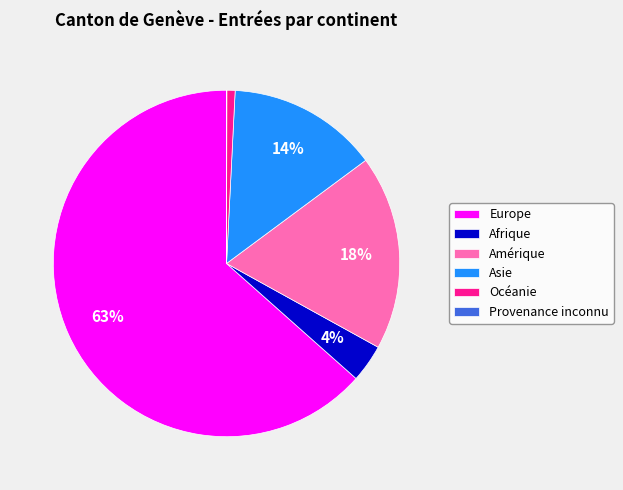

To the nearest percent, what is the combined percentage of Océanie and Amérique?

19%